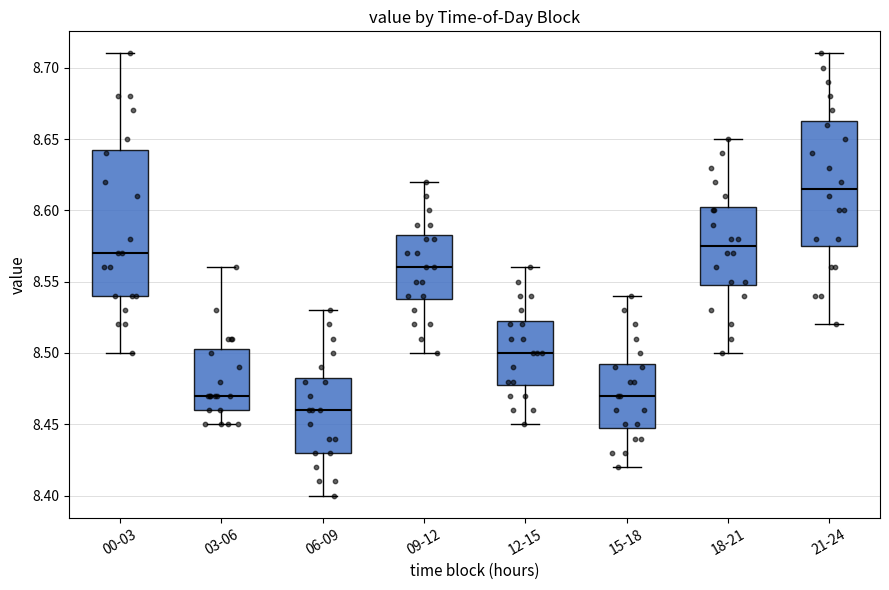

Reading left to right, transcribe this box plot: for each box, give where its median line is, the range the box spans, and where its two whiskers end, as read against the y-axis. The values are not printed on the chart, so give them approximately, as read against the axis.

00-03: median 8.570, box 8.540 to 8.645, whiskers 8.500 to 8.710
03-06: median 8.470, box 8.460 to 8.505, whiskers 8.450 to 8.560
06-09: median 8.460, box 8.430 to 8.485, whiskers 8.400 to 8.530
09-12: median 8.560, box 8.540 to 8.585, whiskers 8.500 to 8.620
12-15: median 8.500, box 8.480 to 8.525, whiskers 8.450 to 8.560
15-18: median 8.470, box 8.450 to 8.495, whiskers 8.420 to 8.540
18-21: median 8.575, box 8.550 to 8.605, whiskers 8.500 to 8.650
21-24: median 8.615, box 8.575 to 8.665, whiskers 8.520 to 8.710